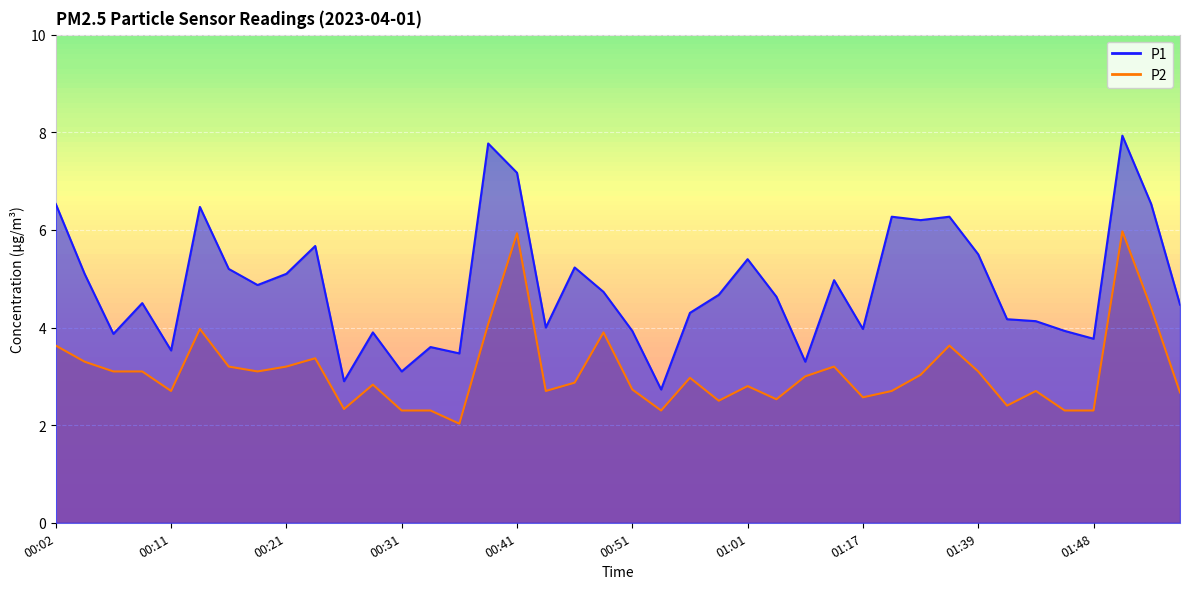

In P1, how many points are higher than both neighbors (excluding endpoints)?

12